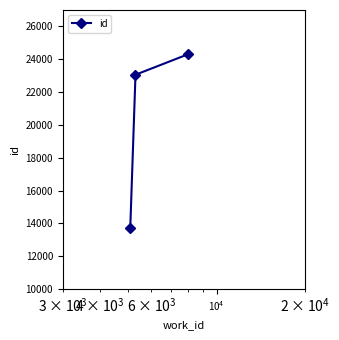

What is the difference between the maximum and minimum values?

10585.8